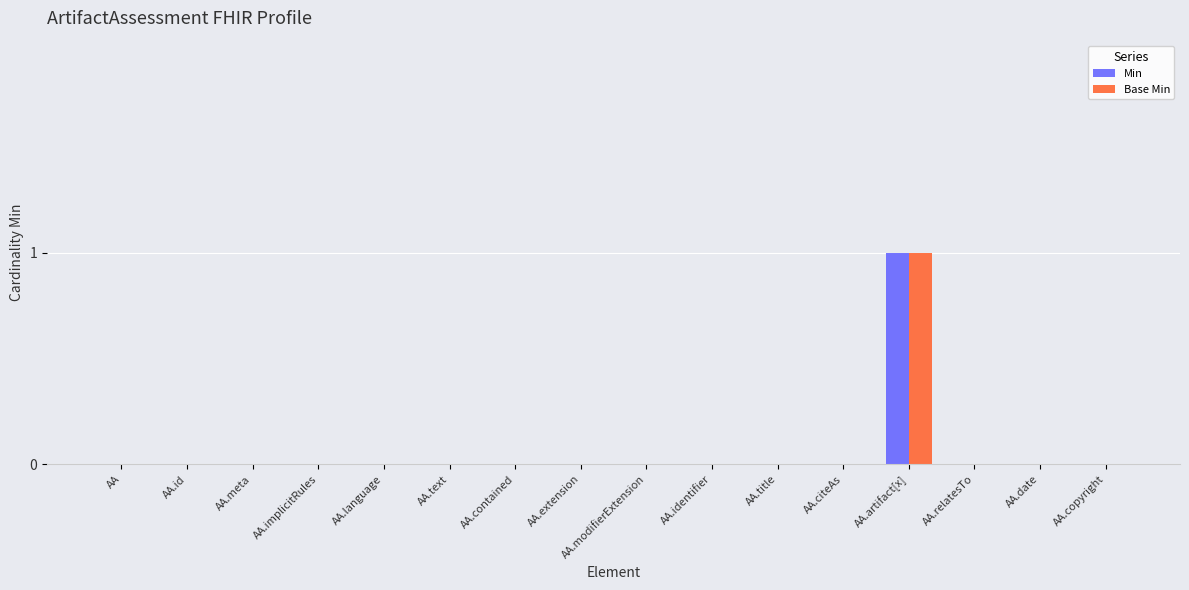

Is it true that Min equals 0 at AA.identifier?

True